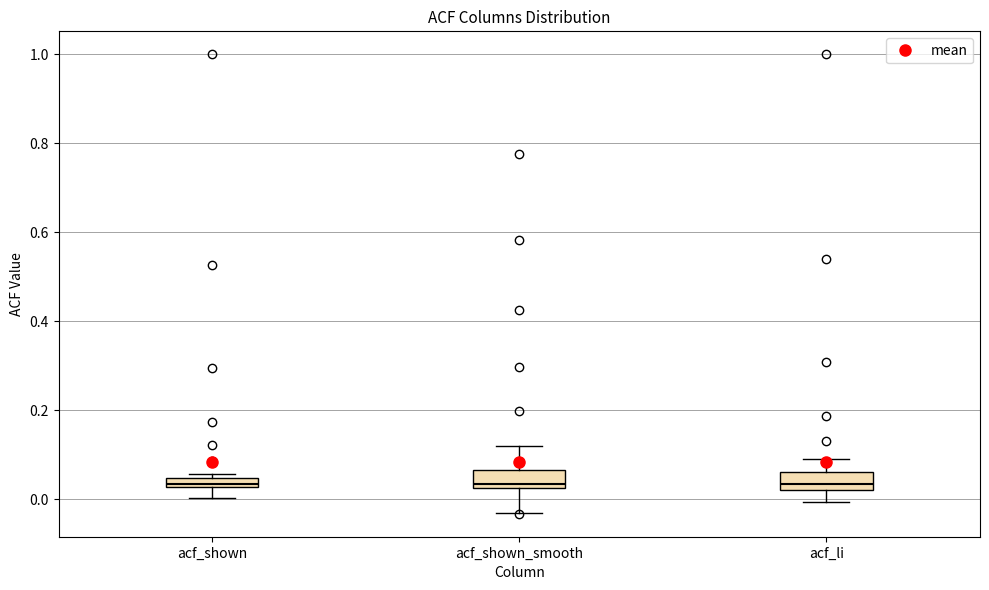

Where is the upper edge of the box for acf_shown on the y-axis? The values are not printed on the chart, so give them approximately, as read against the axis.

0.04